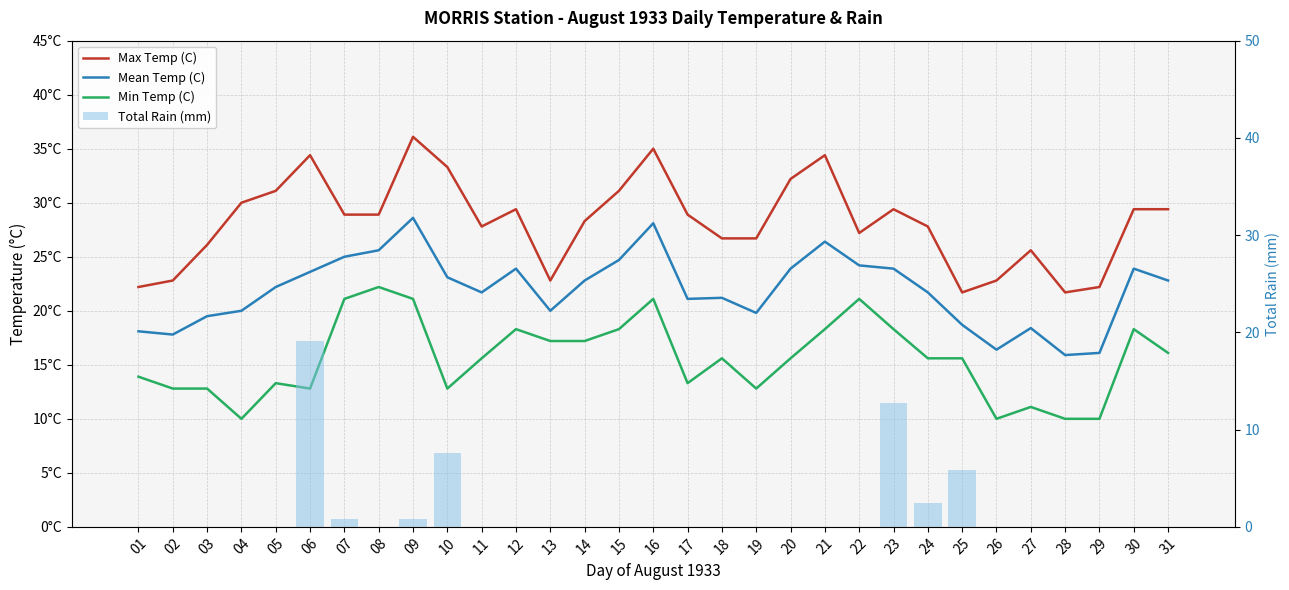

What is the difference between the Max Temp (C) values at 31 and 06?

5.0